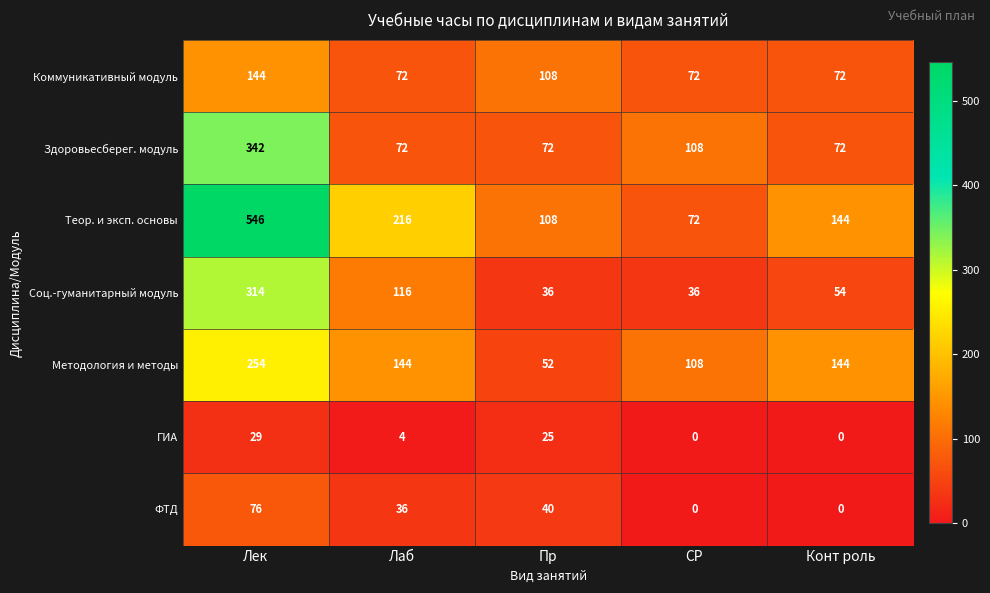

How many categories are shown in the chart?

5